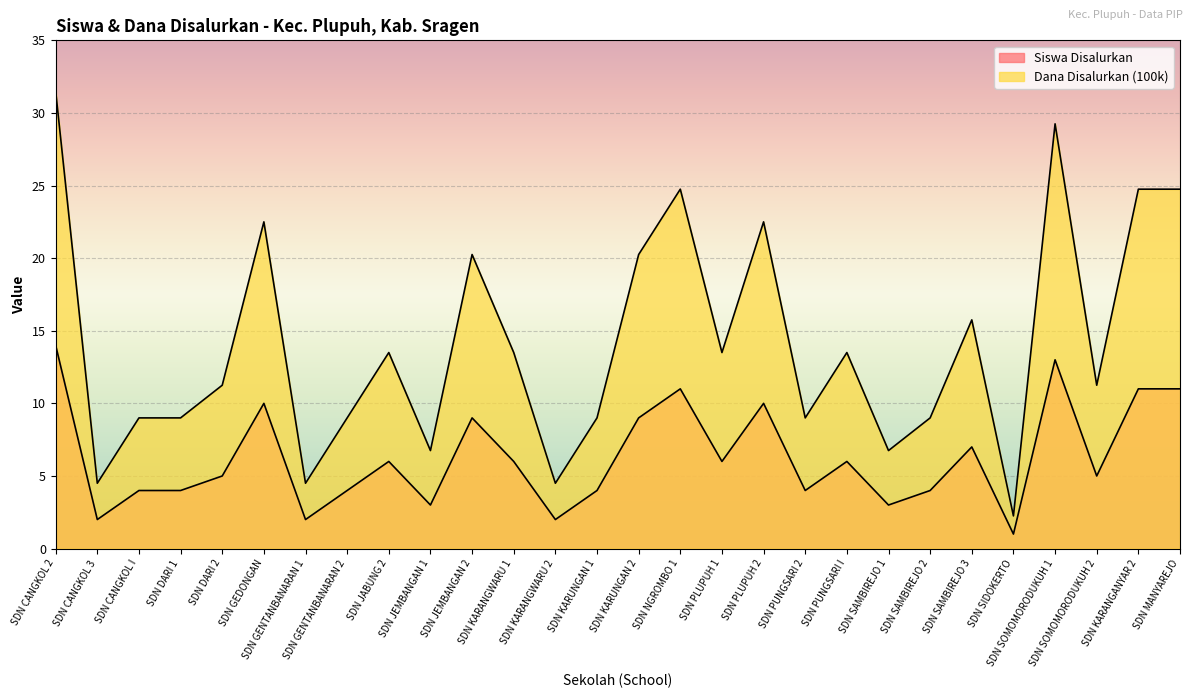

What is the spread (max minus min) of values at SDN KARANGWARU 1?

7.5